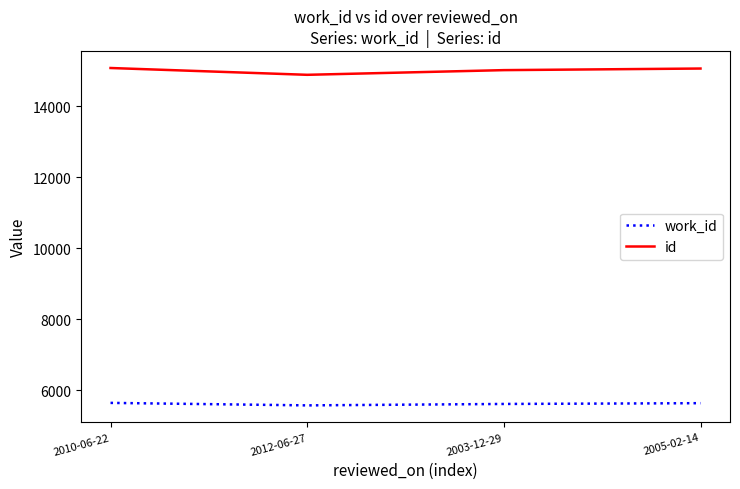

What is the maximum value shown in the chart?

15084